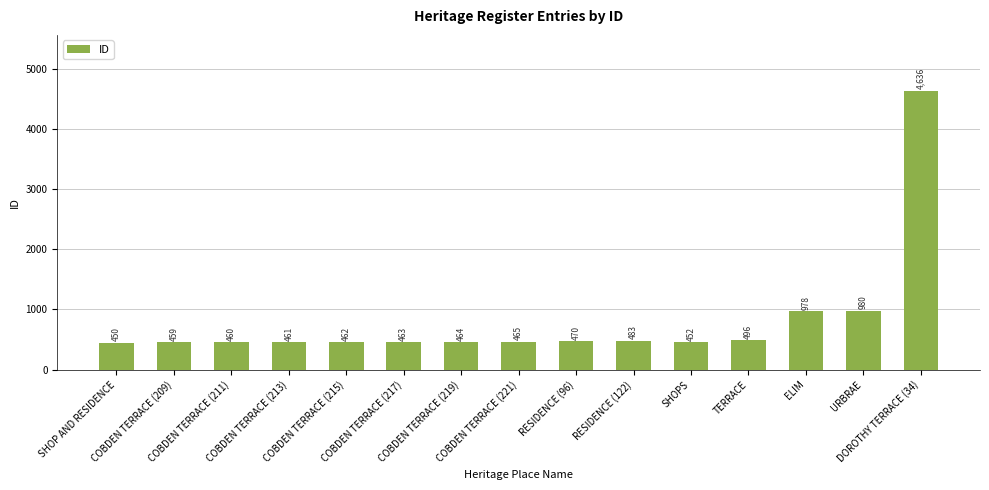

What value does the data have at COBDEN TERRACE (215), to the nearest 100?

500